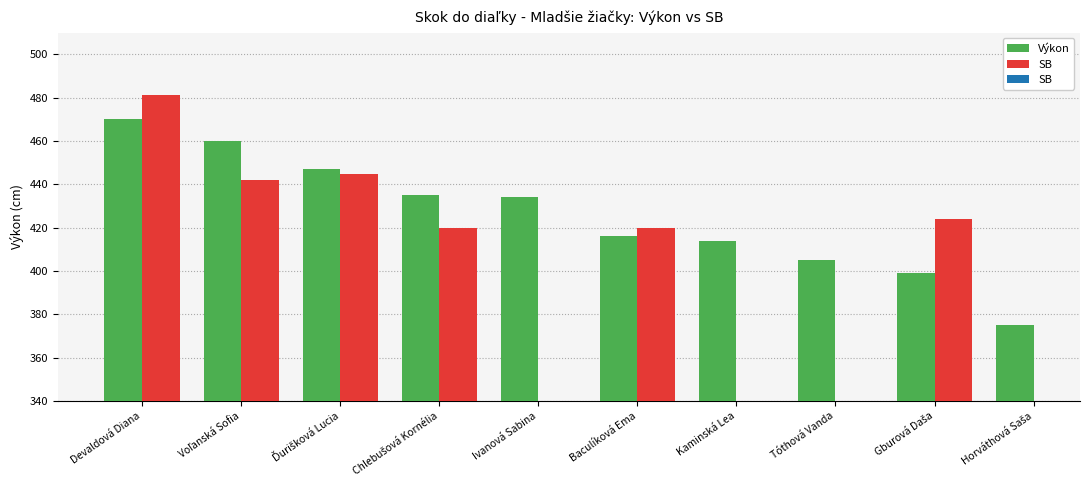

What is the highest value of the Výkon series?

470